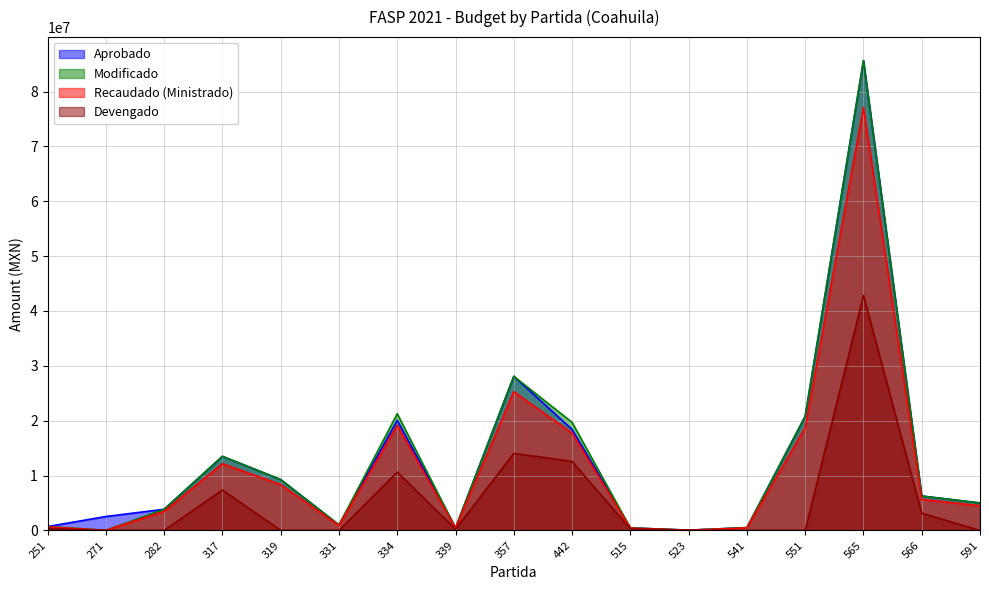

What are all the series names shown in the legend?

Aprobado, Modificado, Recaudado (Ministrado), Devengado